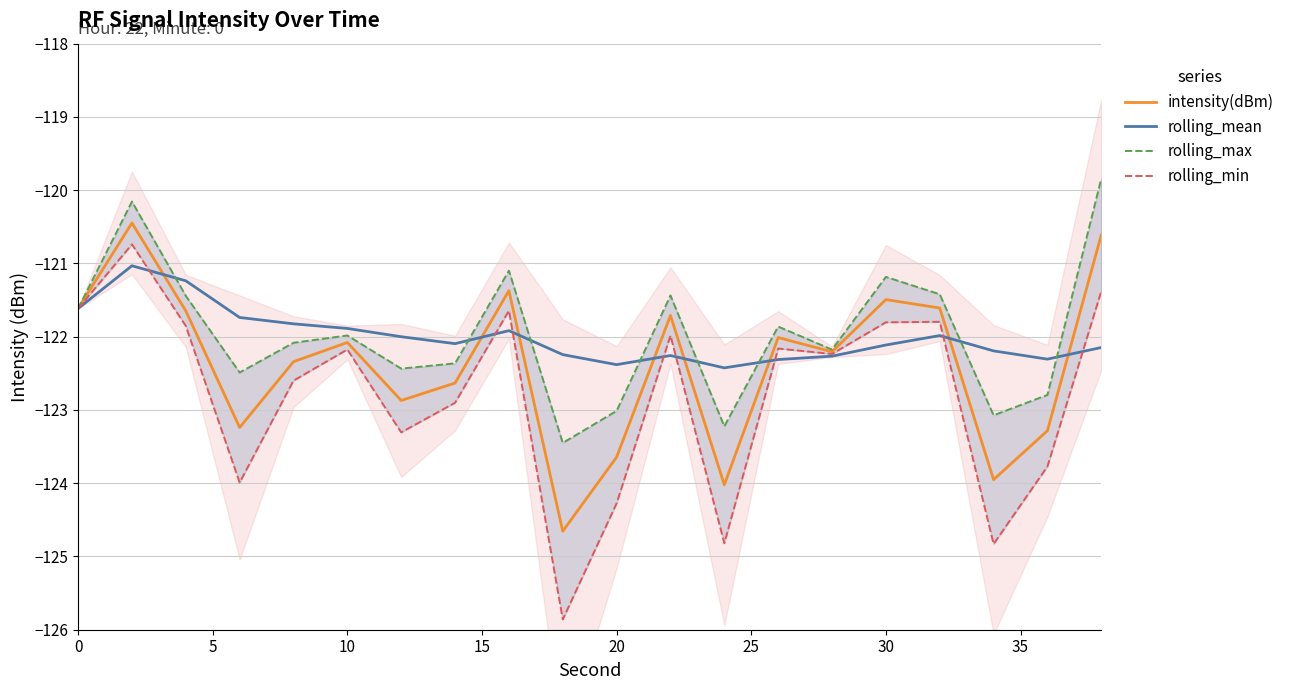

What is the difference between the maximum and minimum values in the rolling_max series?

3.6